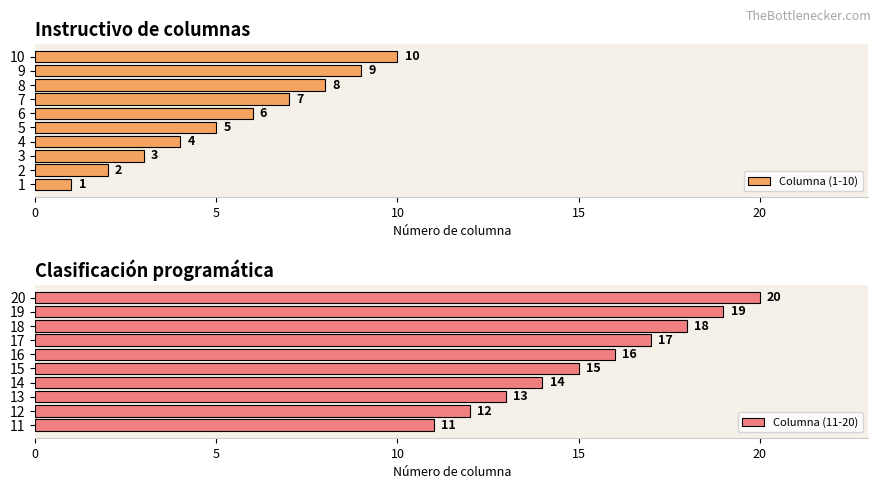

What are all the series names shown in the legend?

Columna (1-10), Columna (11-20)